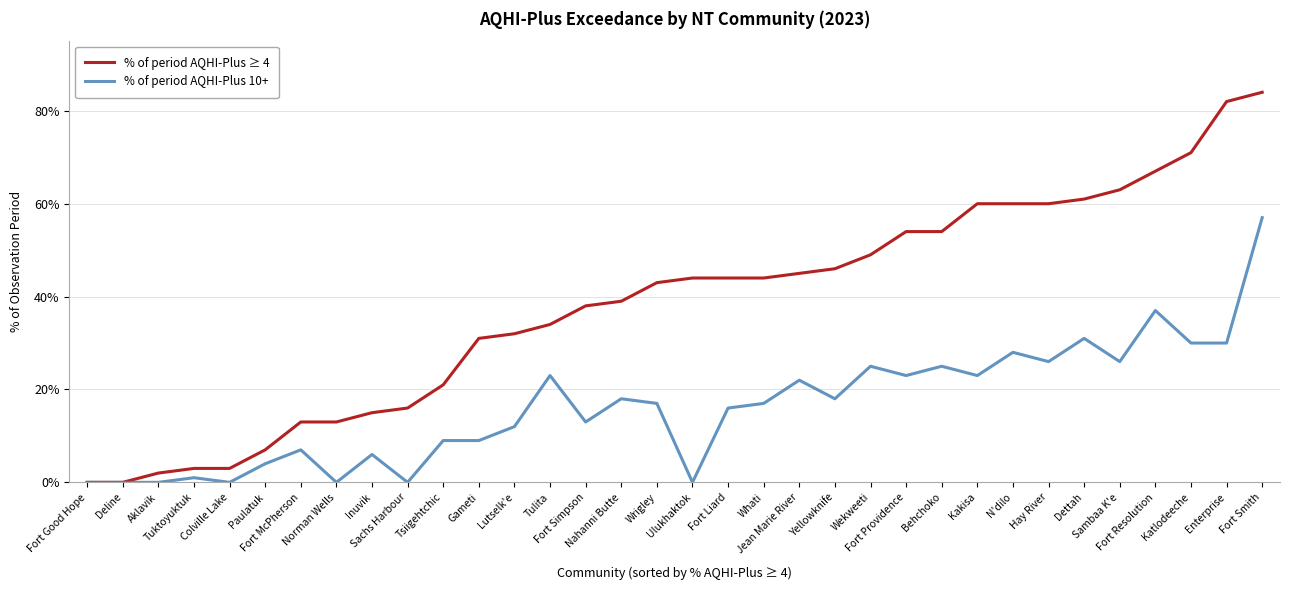

Rank the series at Whati from highest to lowest value.

% of period AQHI-Plus ≥ 4, % of period AQHI-Plus 10+